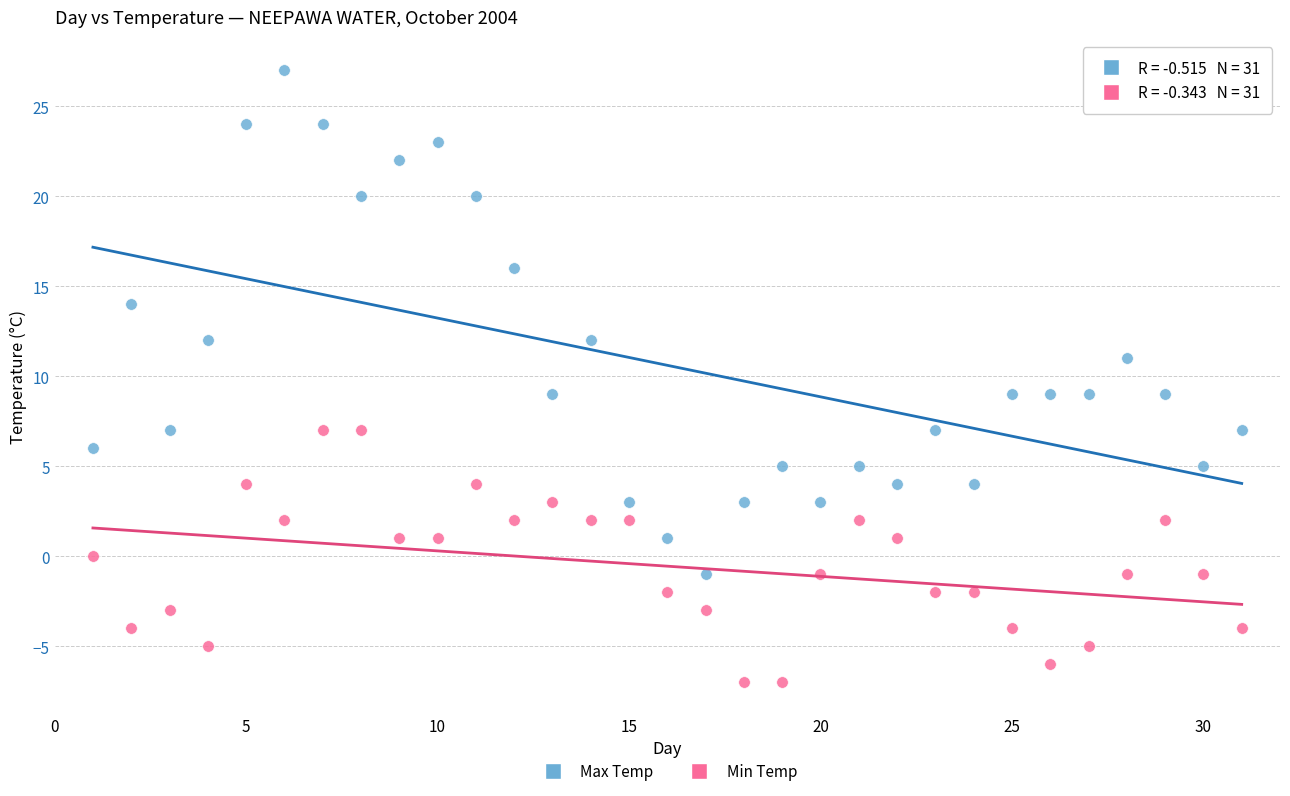

Which series reaches the minimum Y coordinate?

Min Temp